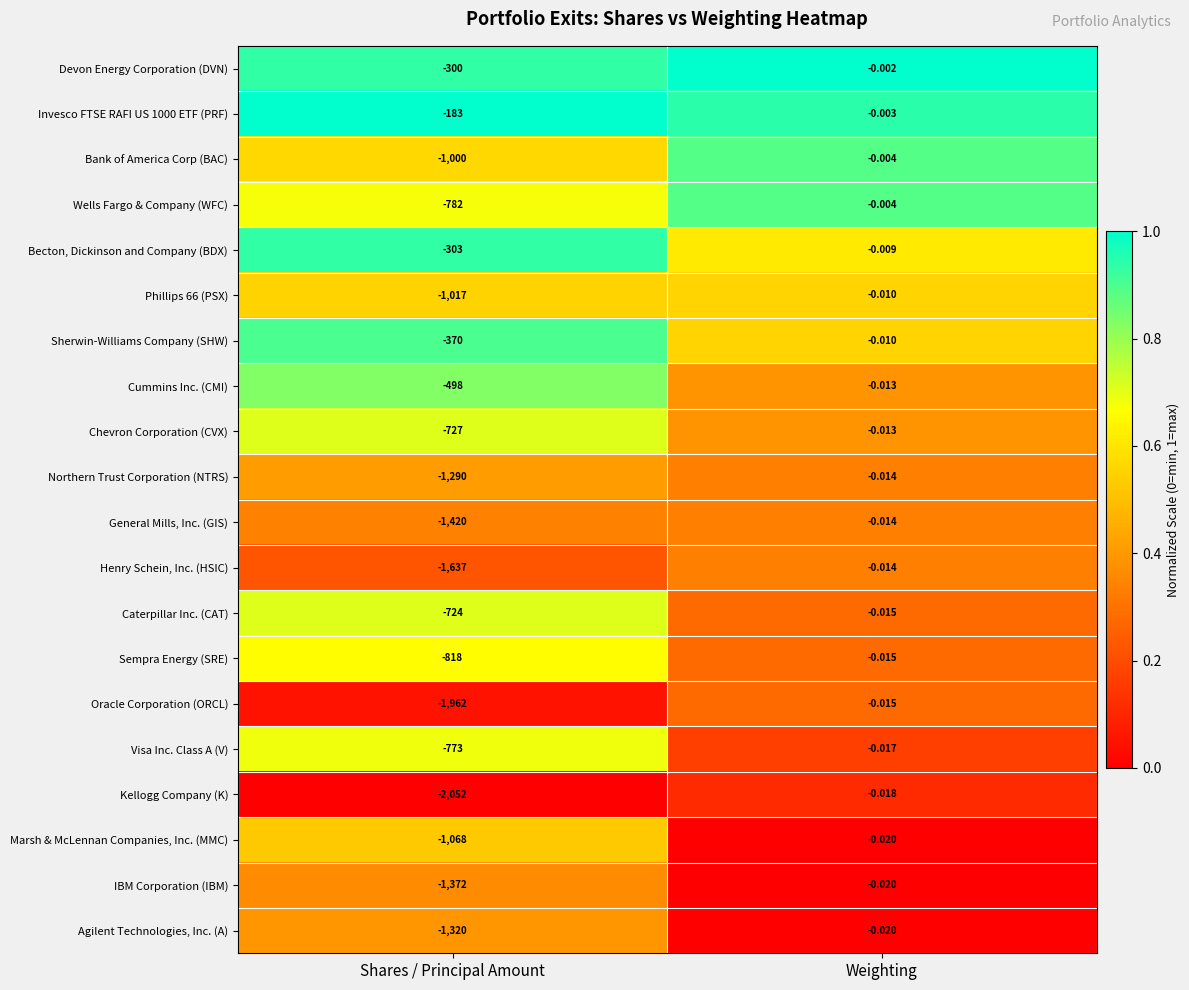

Which series changed the most between Shares / Principal Amount and Weighting?

Kellogg Company (K)